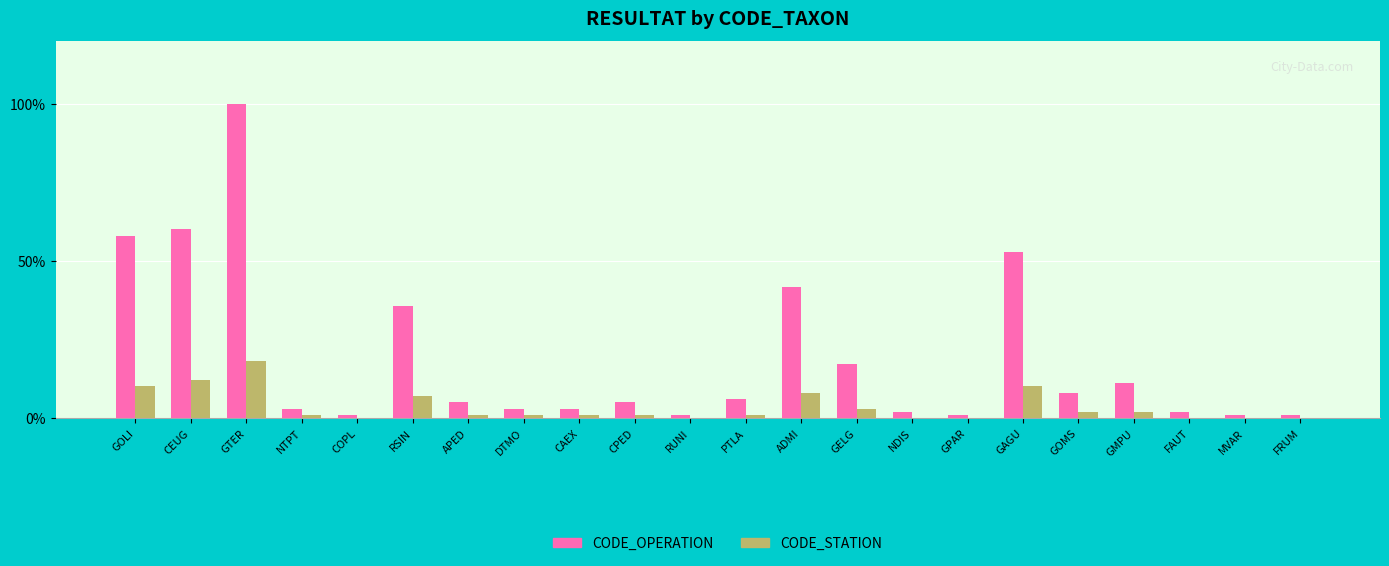

What is the sum of all CODE_STATION values?

79.6